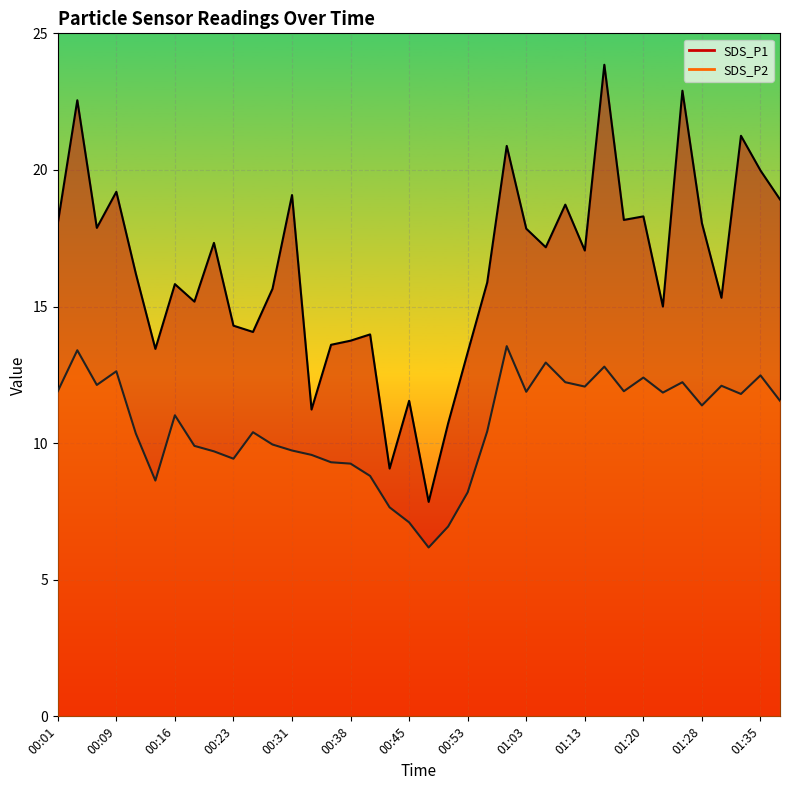

Rank the series at 00:23 from highest to lowest value.

SDS_P1, SDS_P2